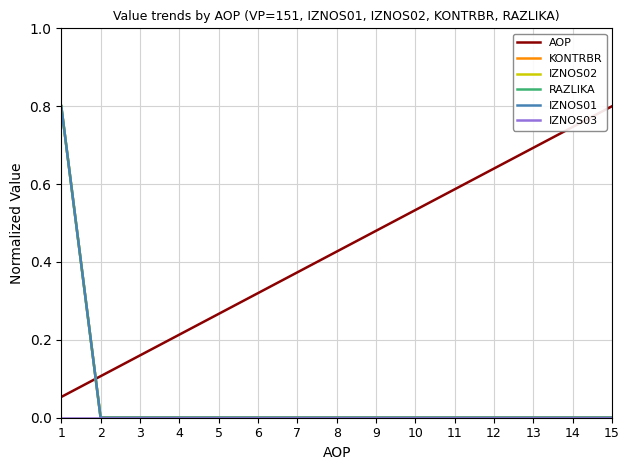

What is the sum of all IZNOS02 values?

0.8